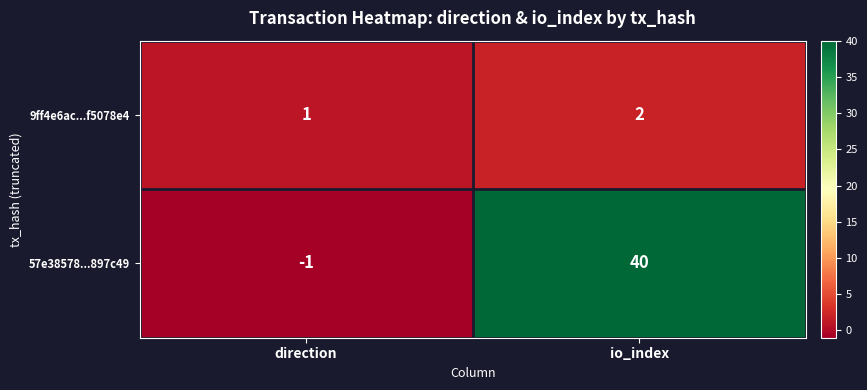

What is the difference between the highest and lowest values at io_index?

38